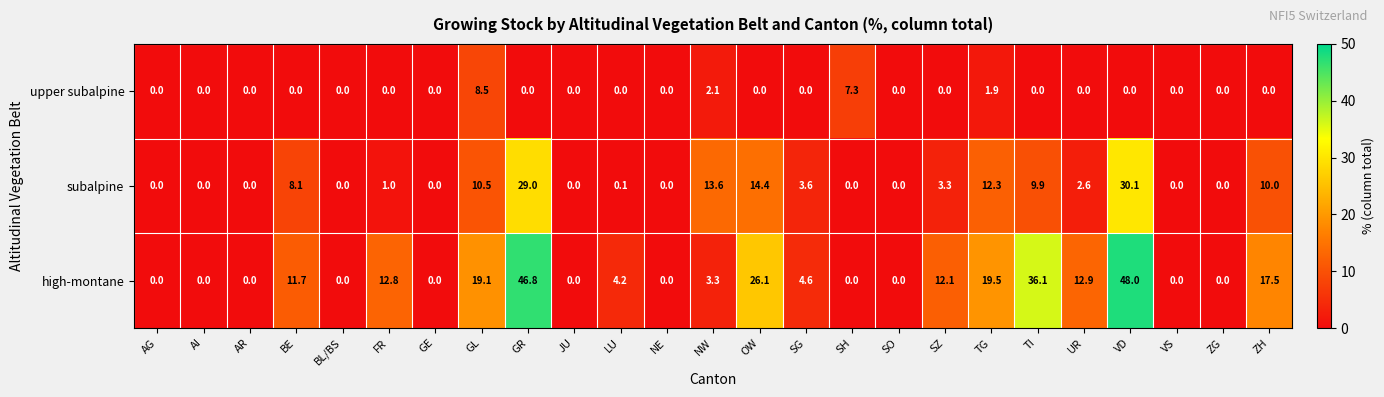

What is the difference between the second highest and second lowest values in the high-montane series?

46.8